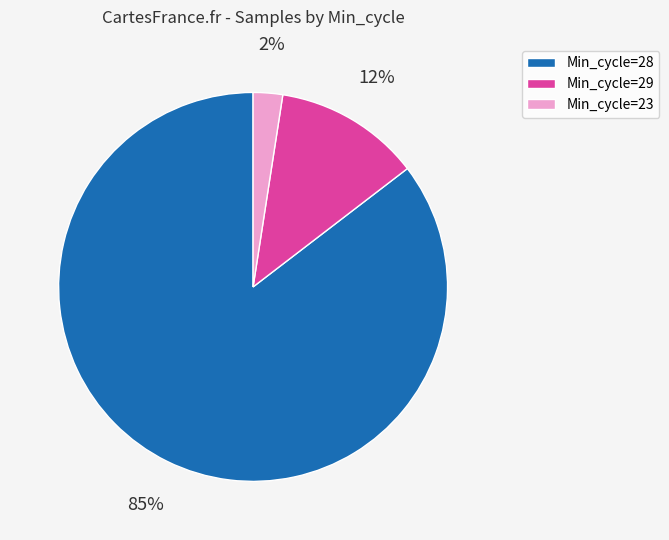

Do Min_cycle=29 and Min_cycle=28 together represent more than half of the pie?

Yes